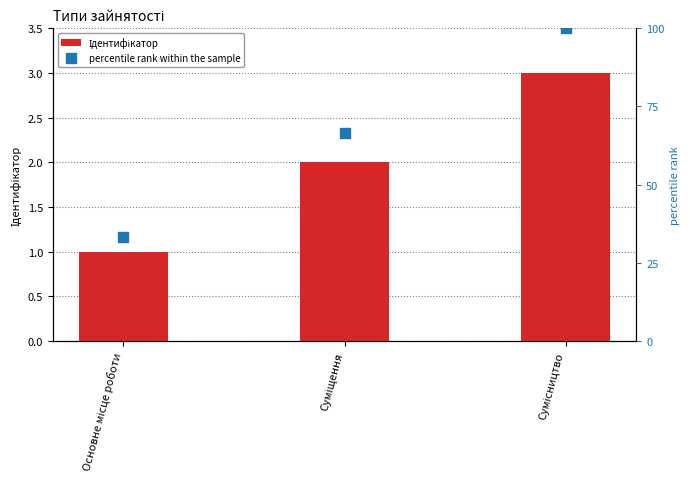

How many values in the Ідентифікатор series exceed 2?

1